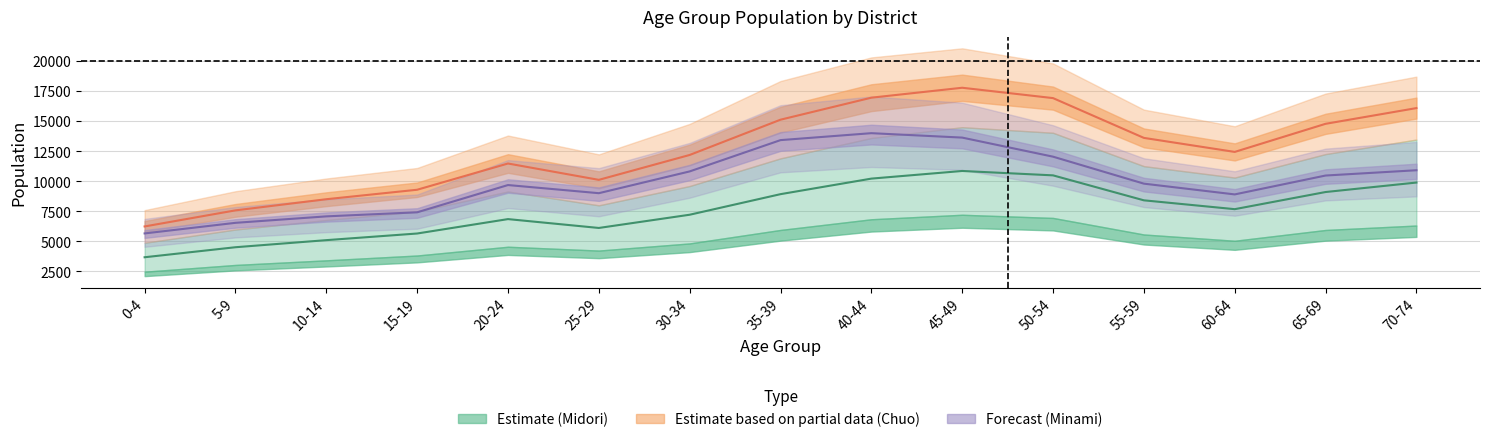

The value of Chuo Total at 50-54 is 5687.8. True or false?

False